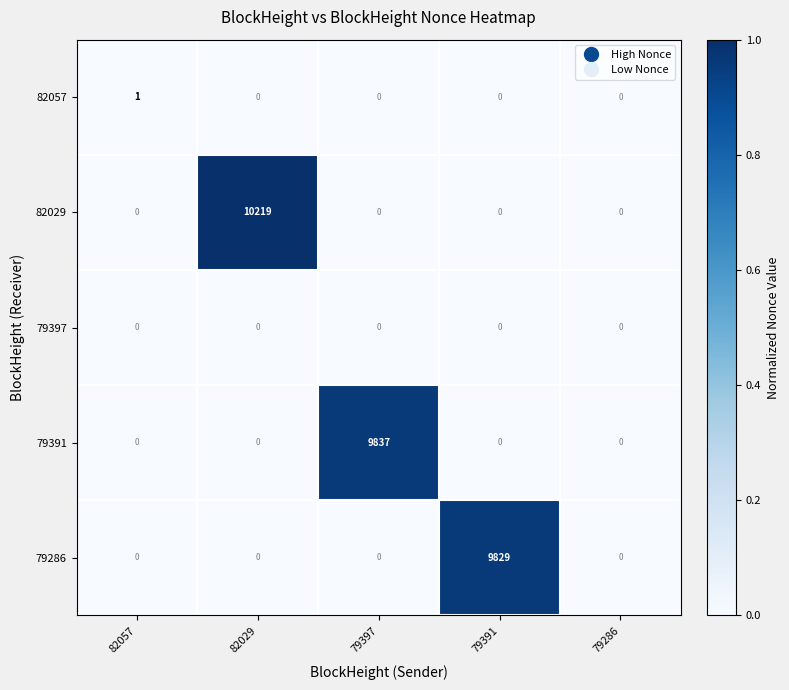

True or false: 82029 has a value of -4118 at 79391.

False